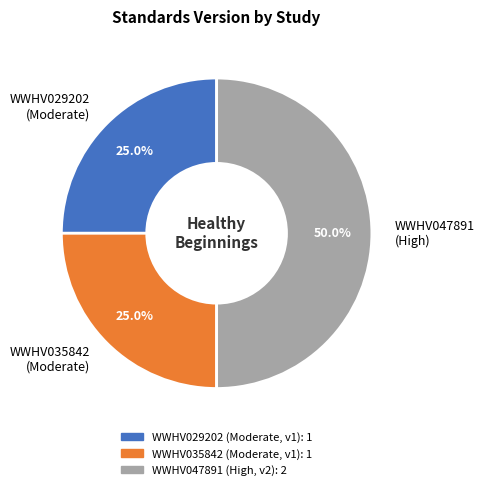

Is the sum of WWHV047891 (High) and WWHV035842 (Moderate) greater than half?

Yes